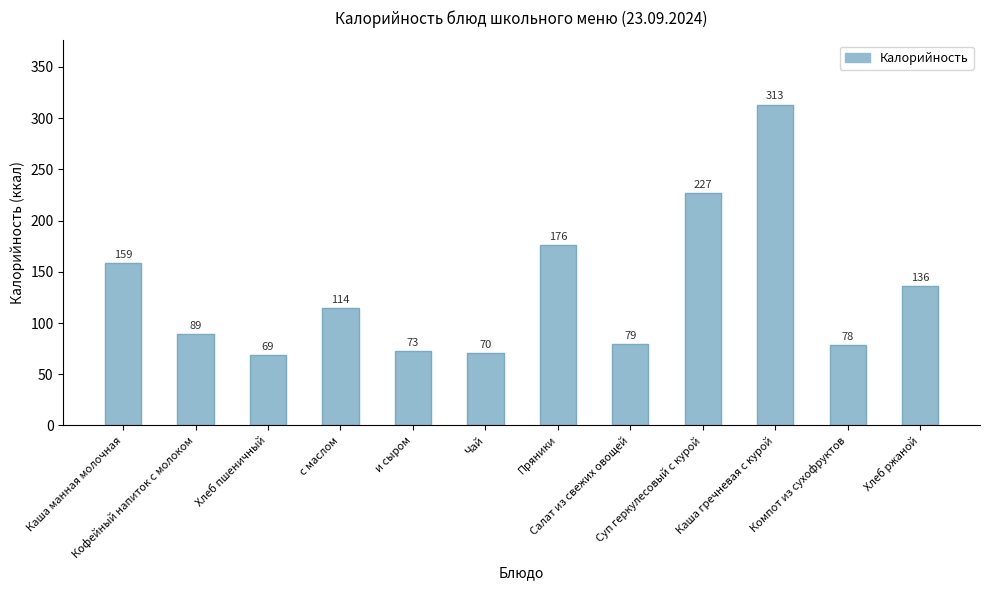

Which has a higher value, Салат из свежих овощей or Хлеб пшеничный?

Салат из свежих овощей